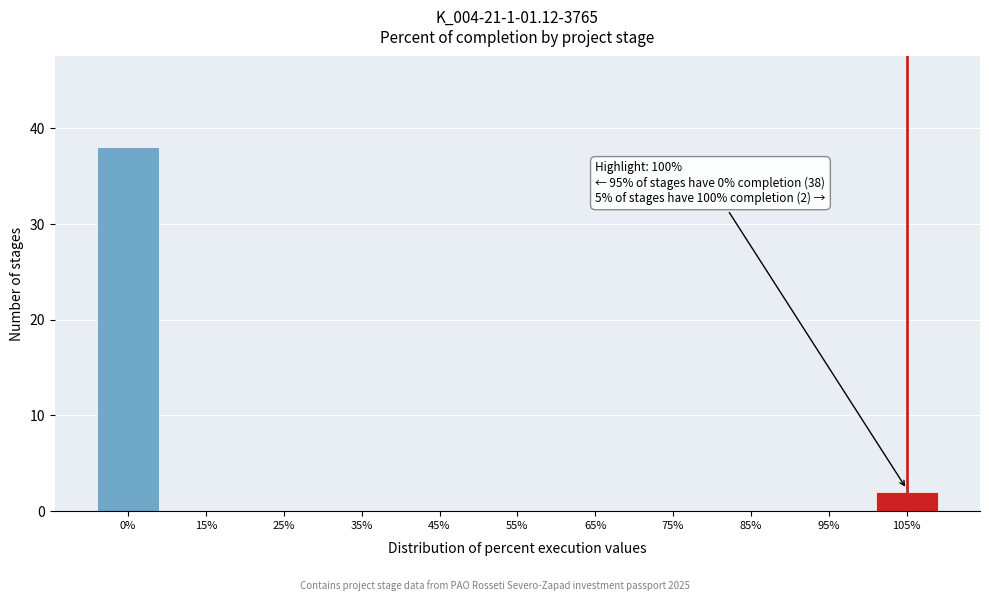

Reading left to right, list all the values displayed in this chart.

0%=38	15%=0	25%=0	35%=0	45%=0	55%=0	65%=0	75%=0	85%=0	95%=0	105%=2